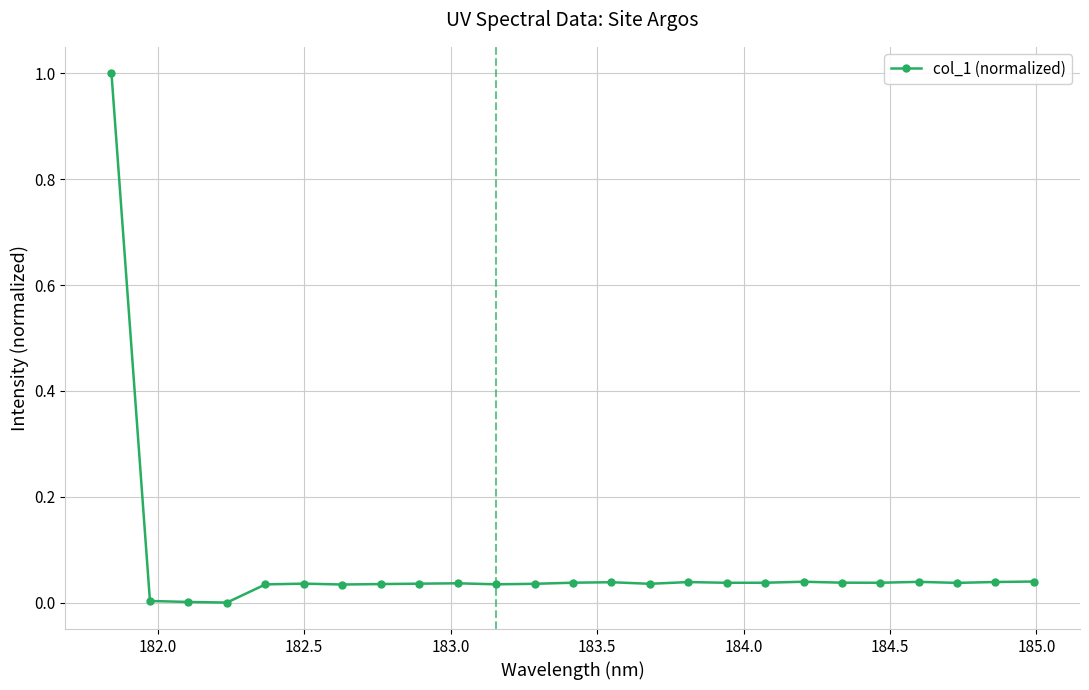

What is the maximum value shown in the chart?

1.0